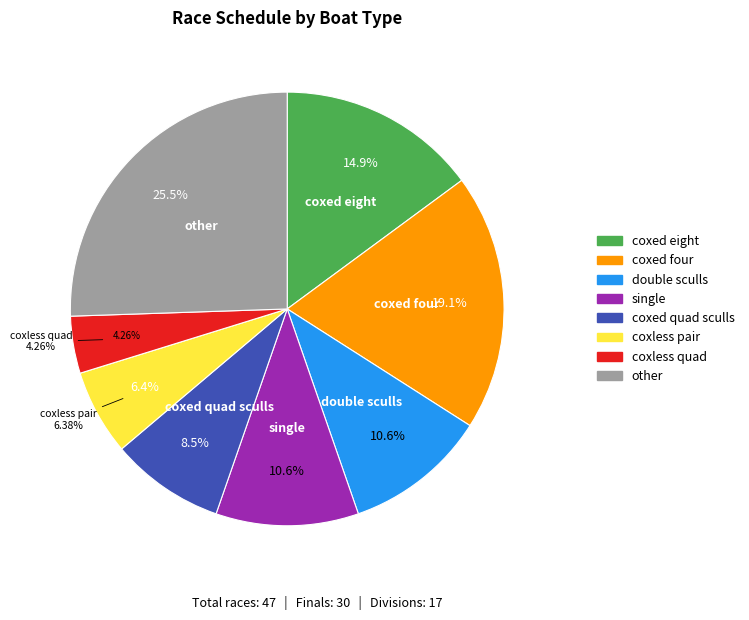

What percentage is the division slice, to the nearest percent?

36%